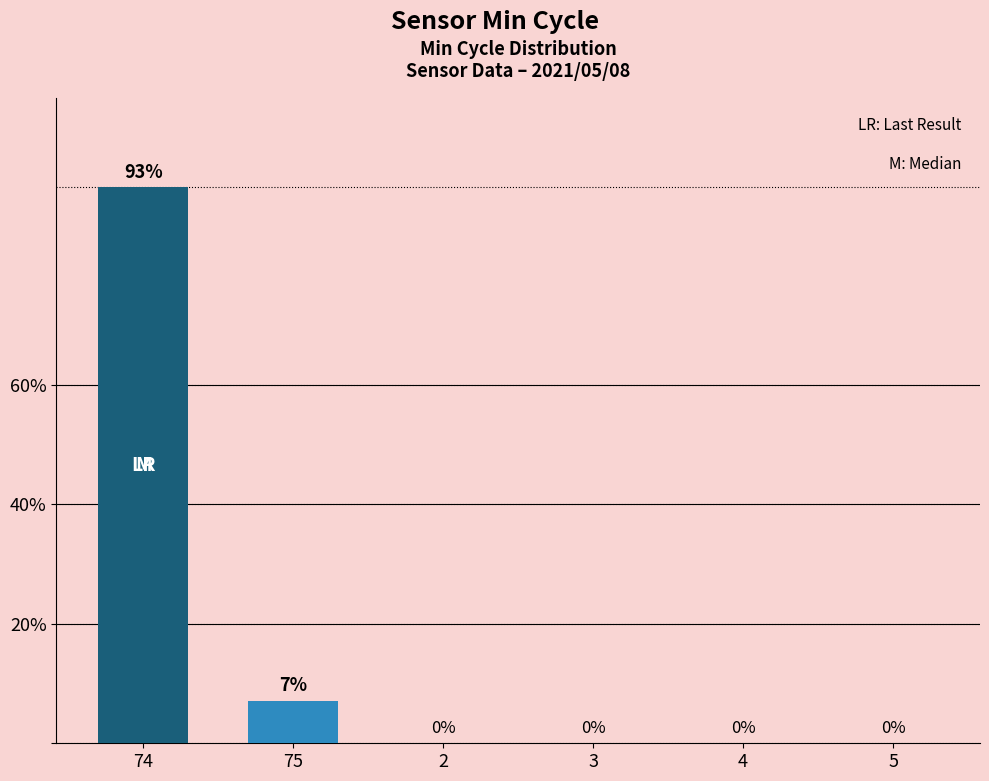

Between 2 and 75, which is larger?

75